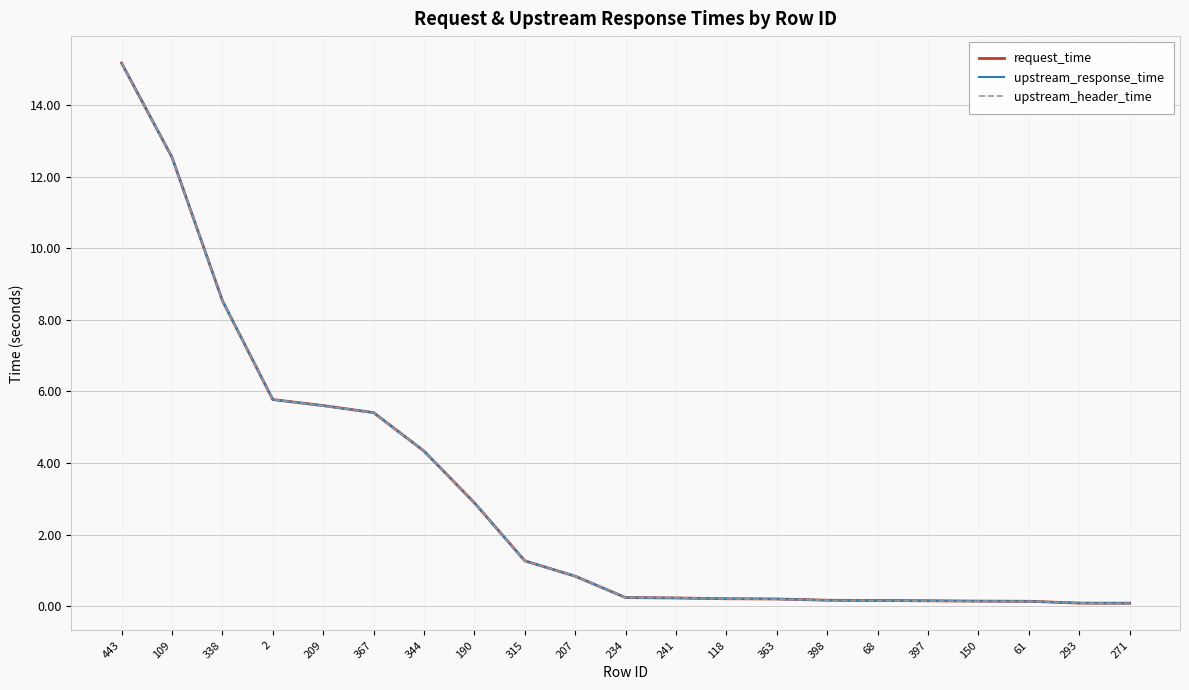

At which label does request_time reach its peak?

443